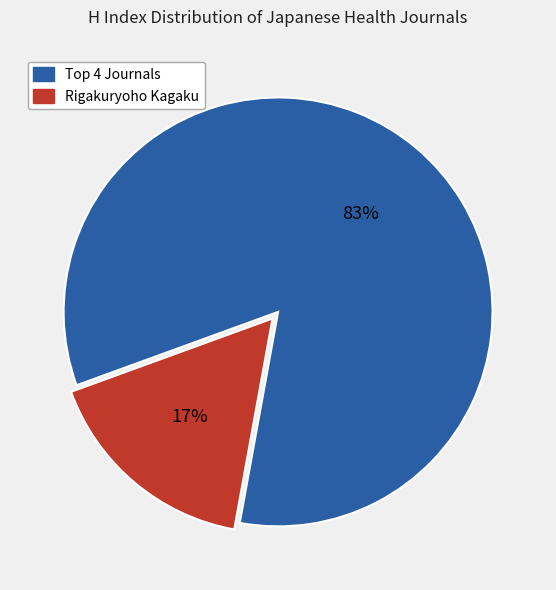

Does any single category account for the majority?

Yes